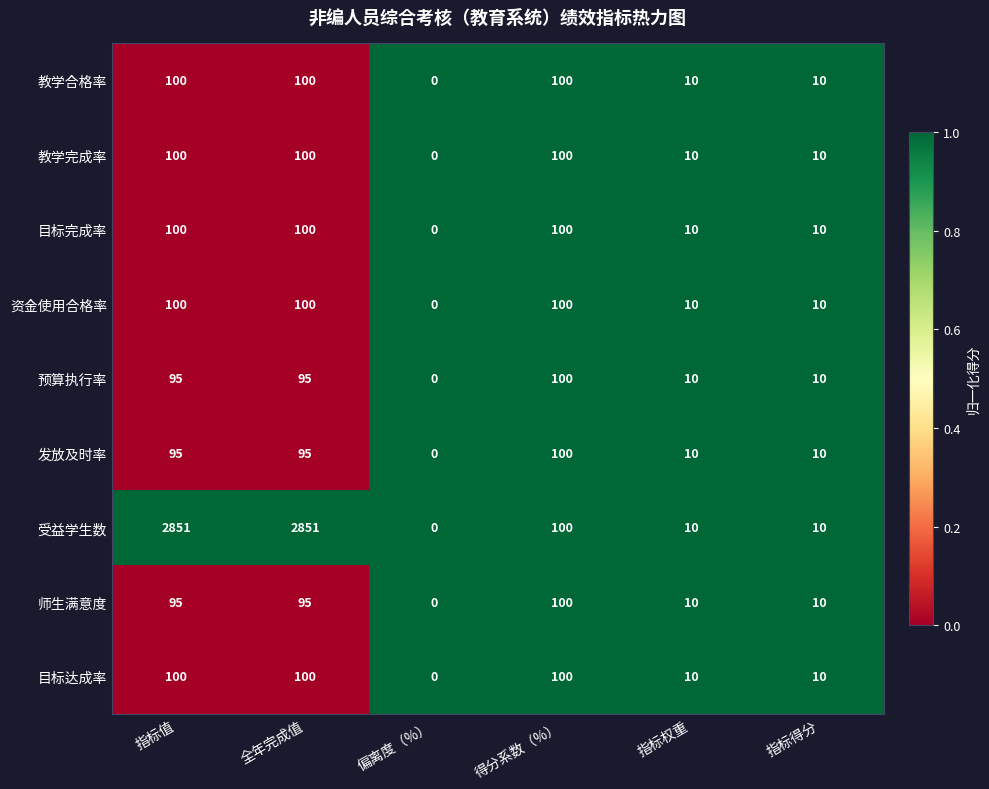

What is the difference between the 受益学生数 values at 得分系数（%） and 指标得分?

90